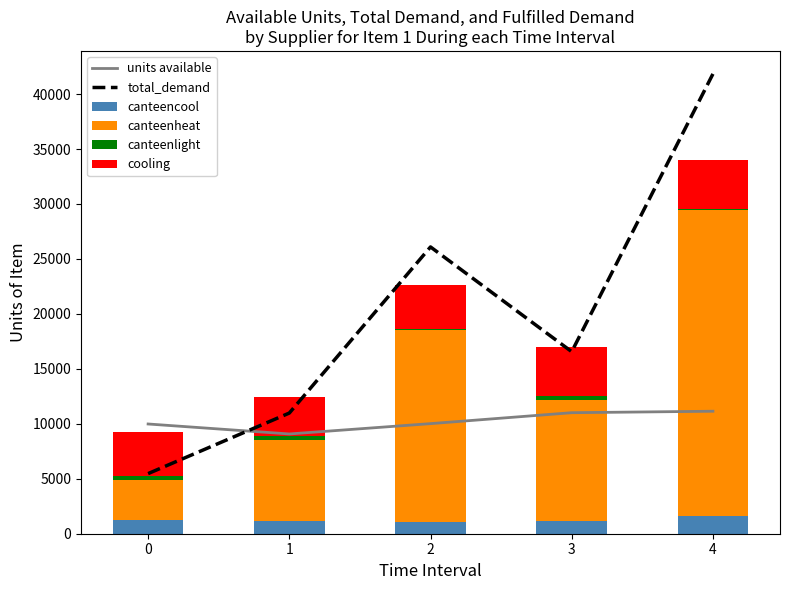

Which series has the largest total across all categories?

total_demand